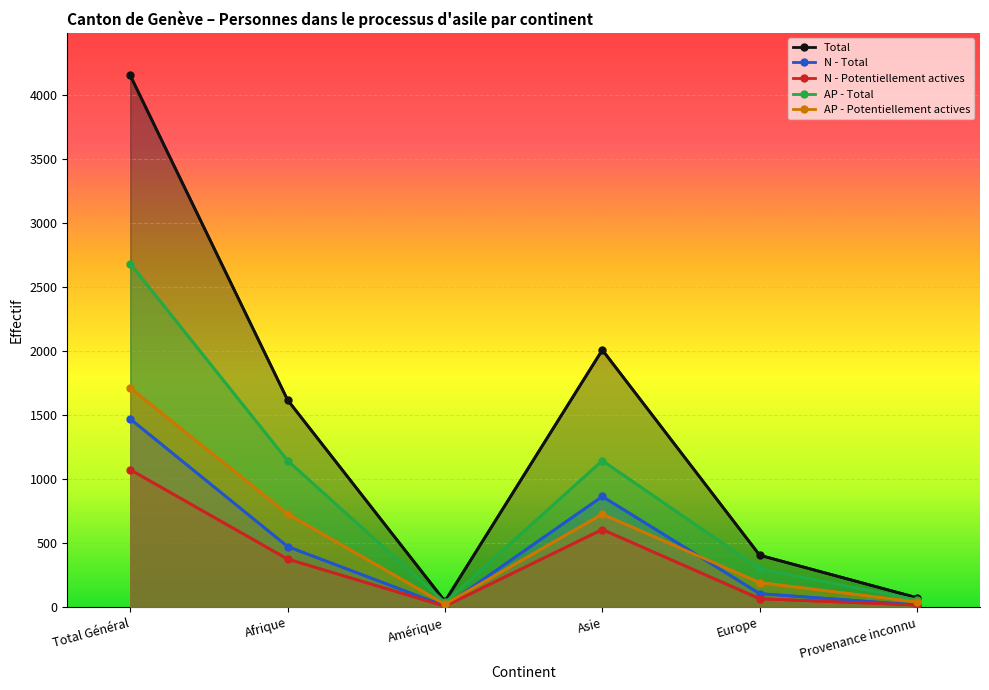

Where does the AP - Total series first go above 1145?

Total Général